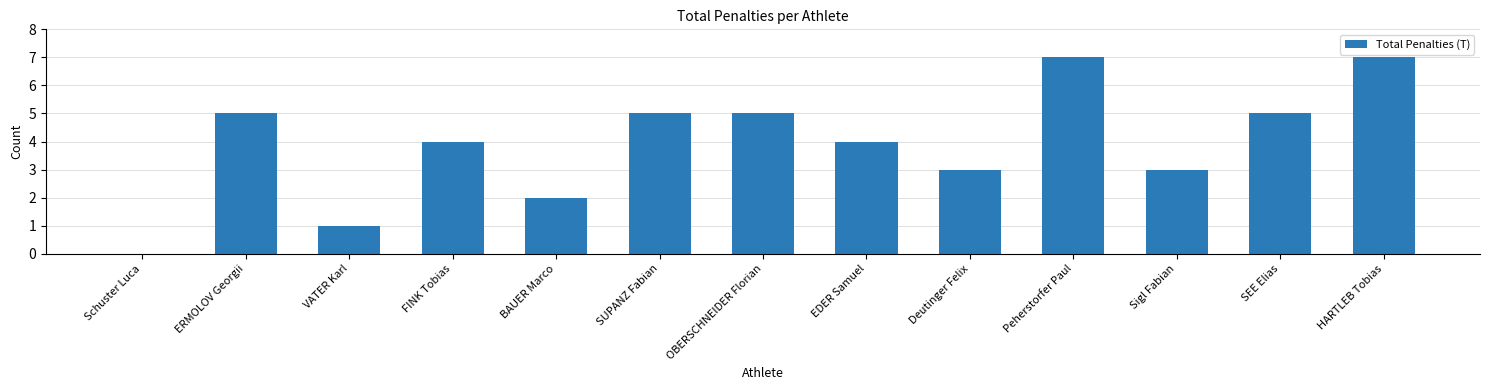

What is the greatest value displayed?

7